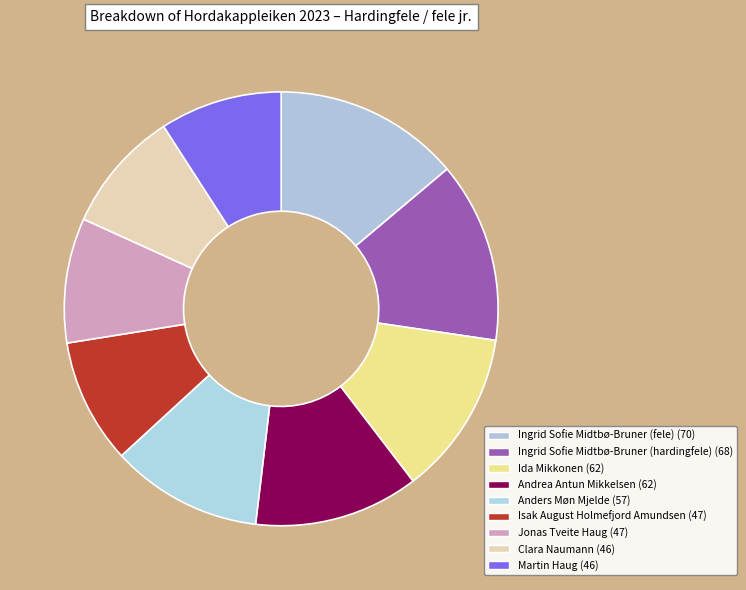

What is the ratio of the value at Martin Haug to the value at Ida Mikkonen?

0.7